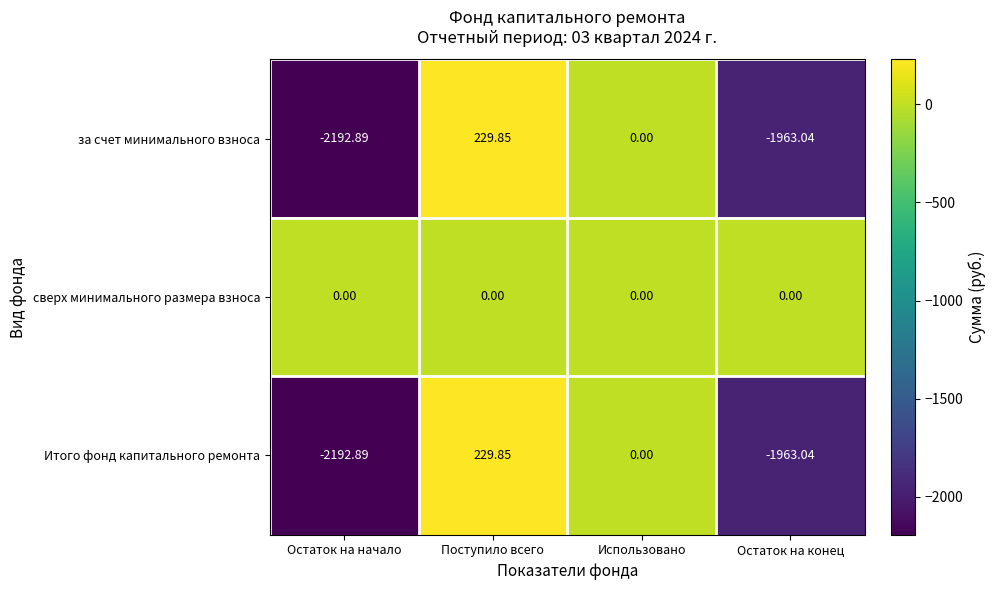

Is the value of за счет минимального взноса at Остаток на конец greater than the value of сверх минимального размера взноса at Остаток на начало?

No